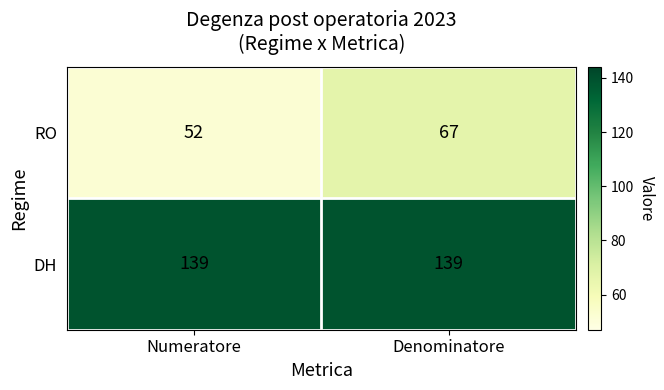

At how many categories does at least one series exceed 85?

2